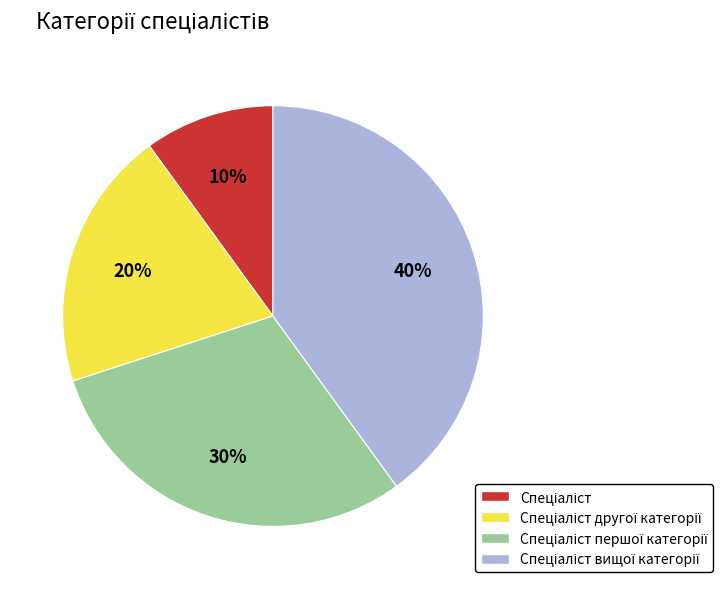

Does any single category account for the majority?

No